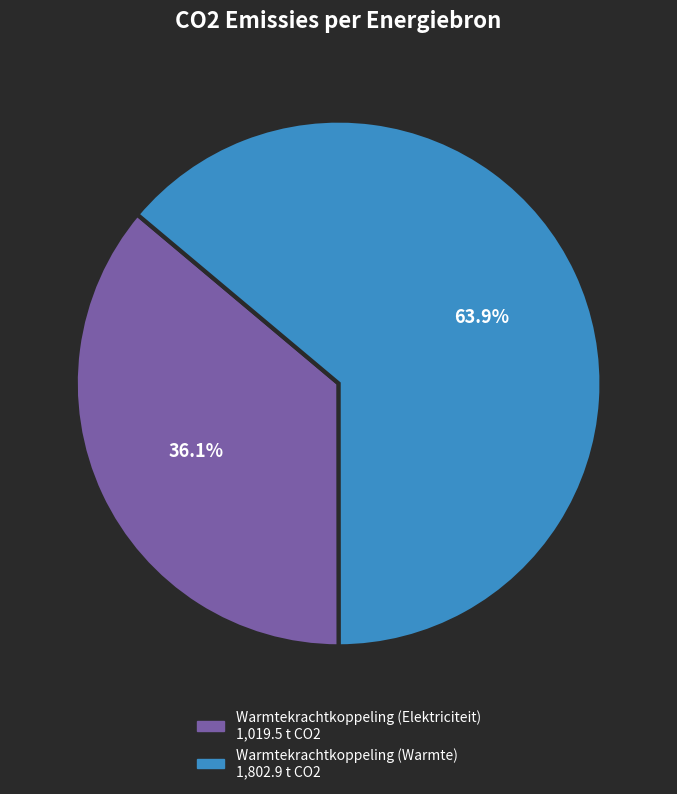

Which has a higher value, Warmtekrachtkoppeling (Warmte) or Warmtekrachtkoppeling (Elektriciteit)?

Warmtekrachtkoppeling (Warmte)